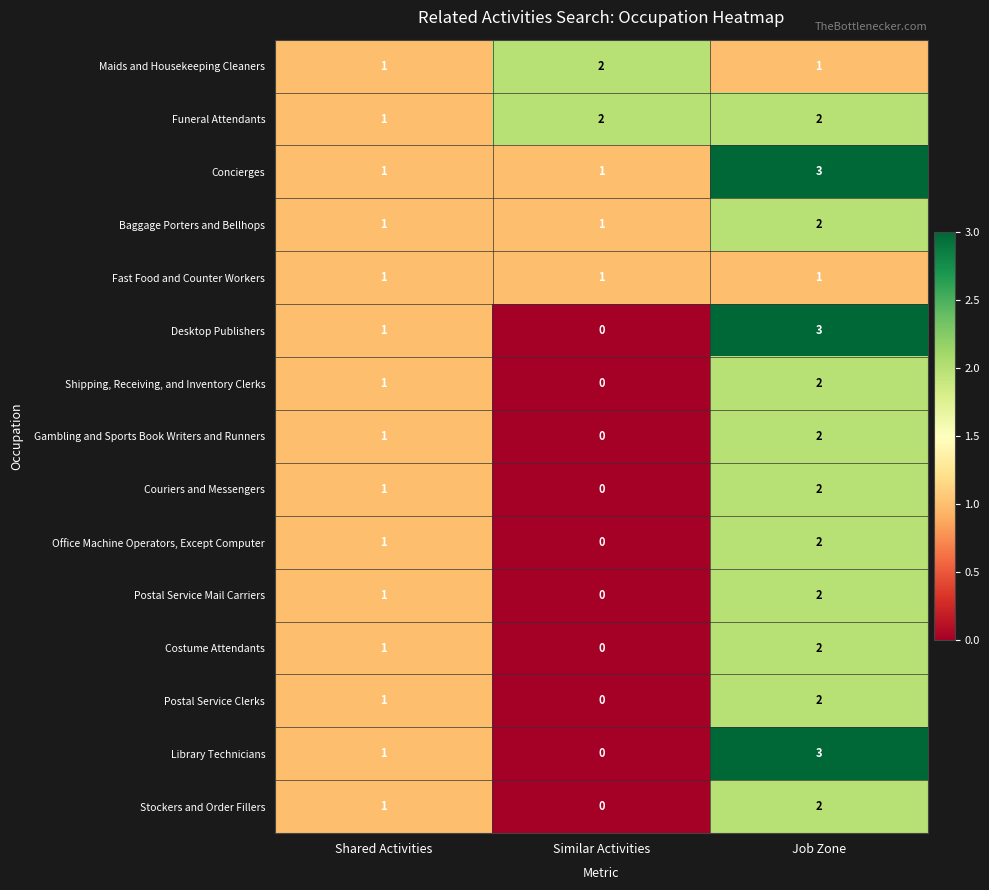

How many distinct data groups are displayed?

15